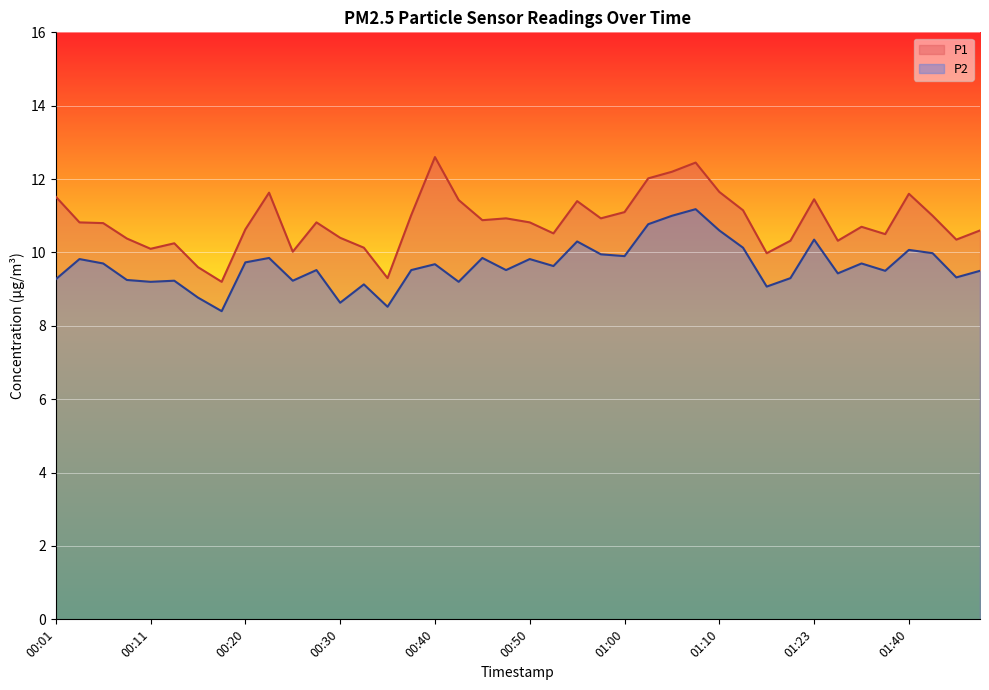

What is the average value of the P1 series?

10.8